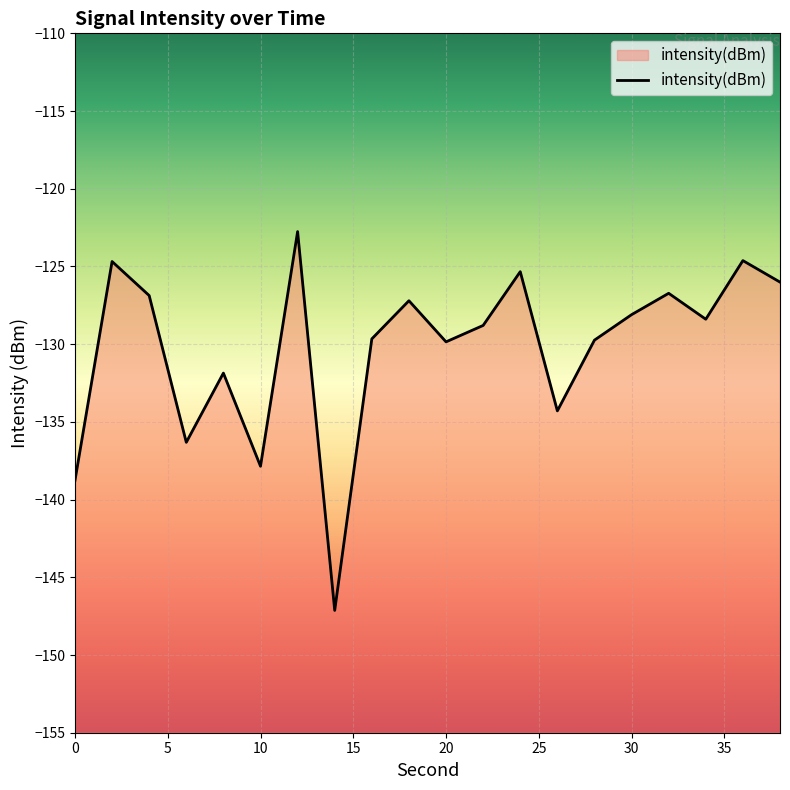

Reading right to left, list all the values displayed in this chart.

-126.0	-124.6	-128.4	-126.7	-128.1	-129.7	-134.3	-125.3	-128.8	-129.9	-127.2	-129.7	-147.1	-122.8	-137.9	-131.9	-136.3	-126.9	-124.7	-138.8